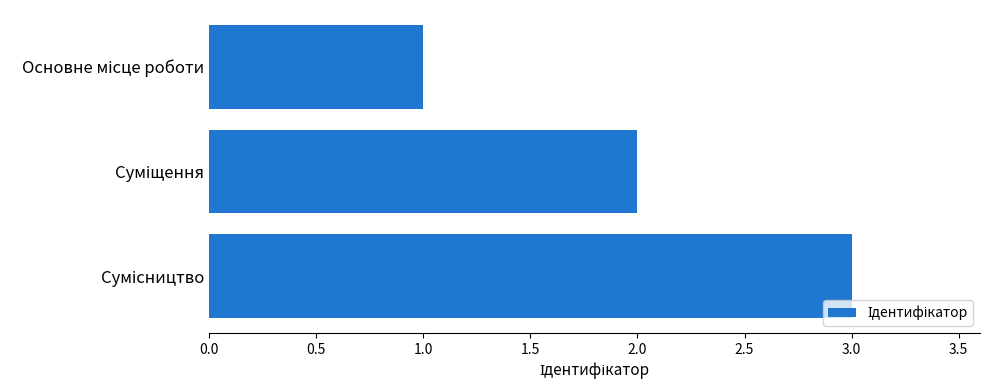

What is the maximum value shown in the chart?

3